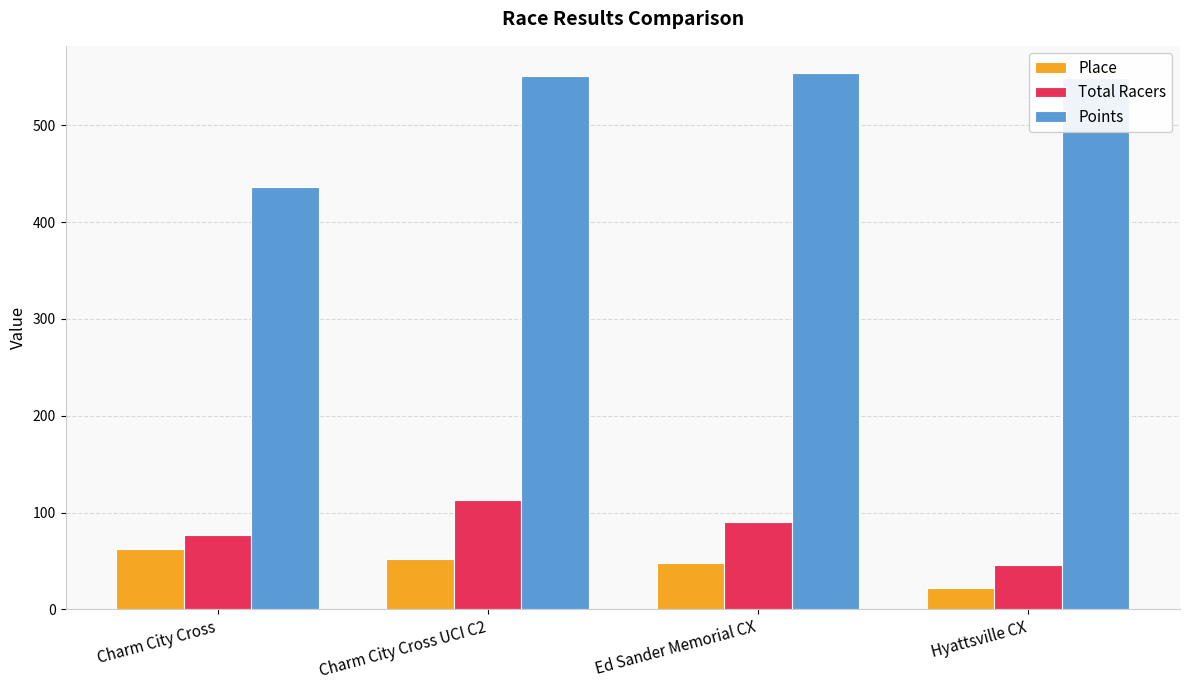

Is the value of Total Racers at Ed Sander Memorial CX greater than the value of Place at Hyattsville CX?

Yes